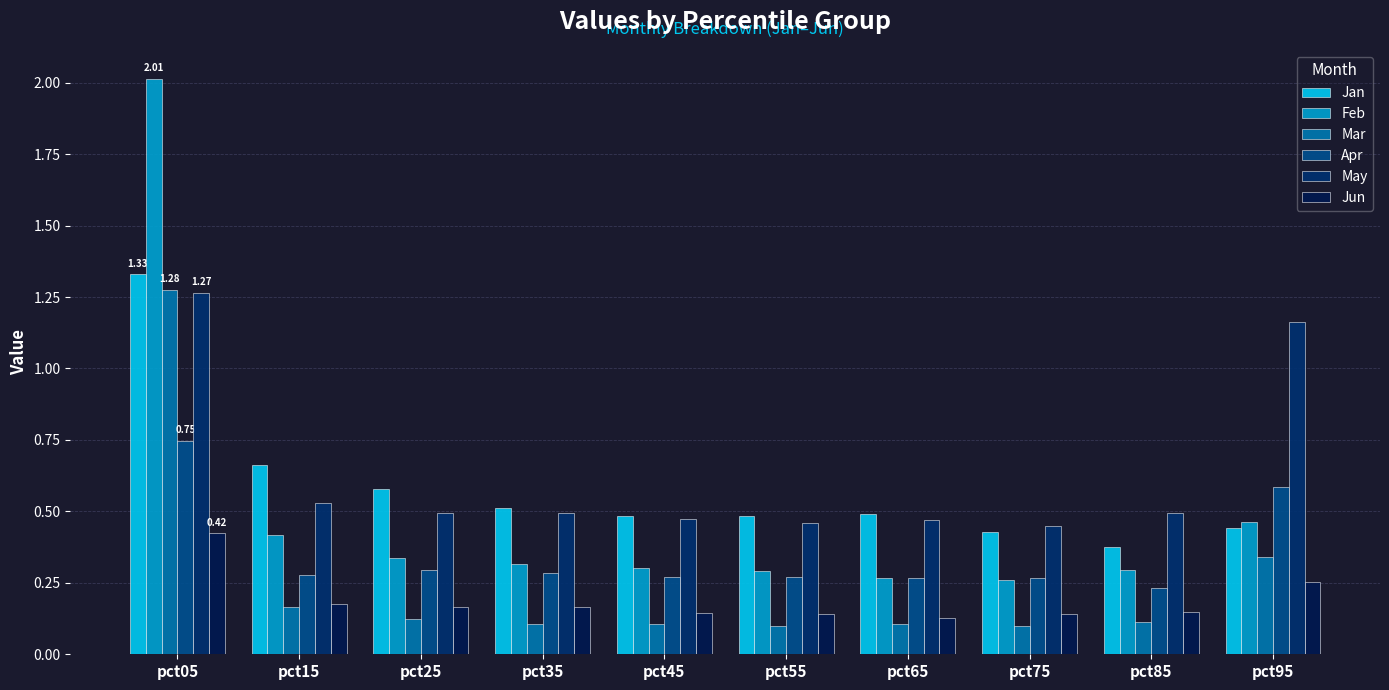

True or false: Mar has a value of 0.2 at pct85.

False